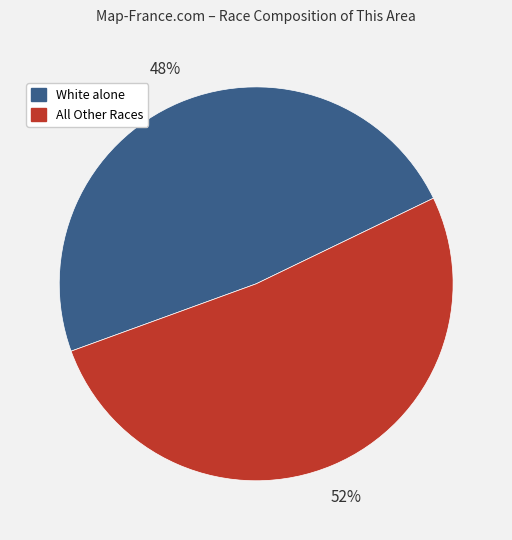

Count the number of slices in the pie.

2